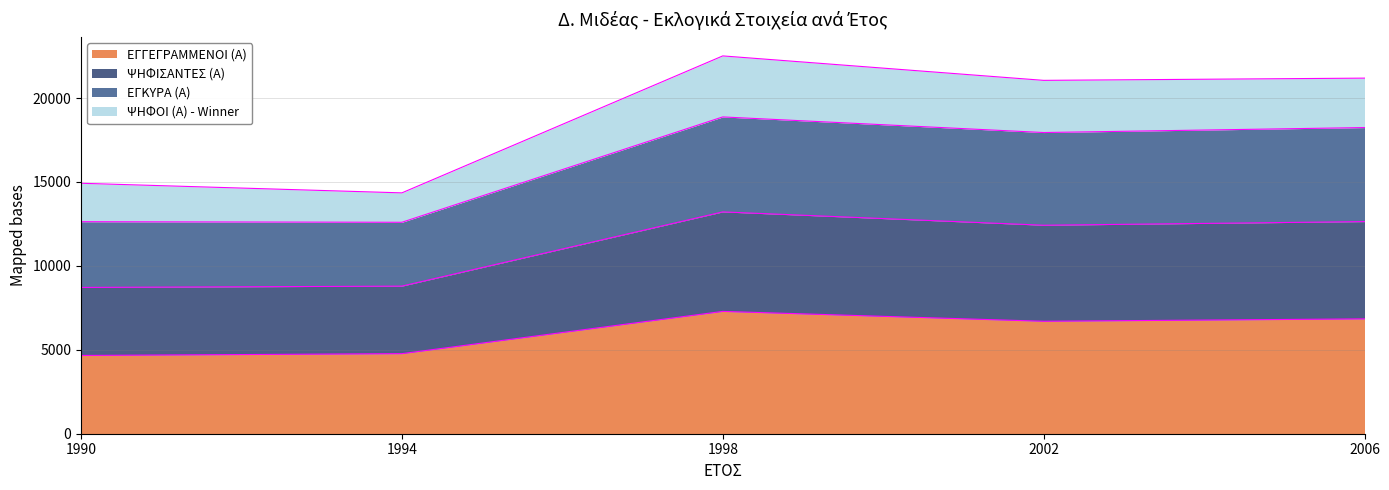

The value of ΕΓΓΕΓΡΑΜΜΕΝΟΙ (Α) at 2002 is 6701. True or false?

True